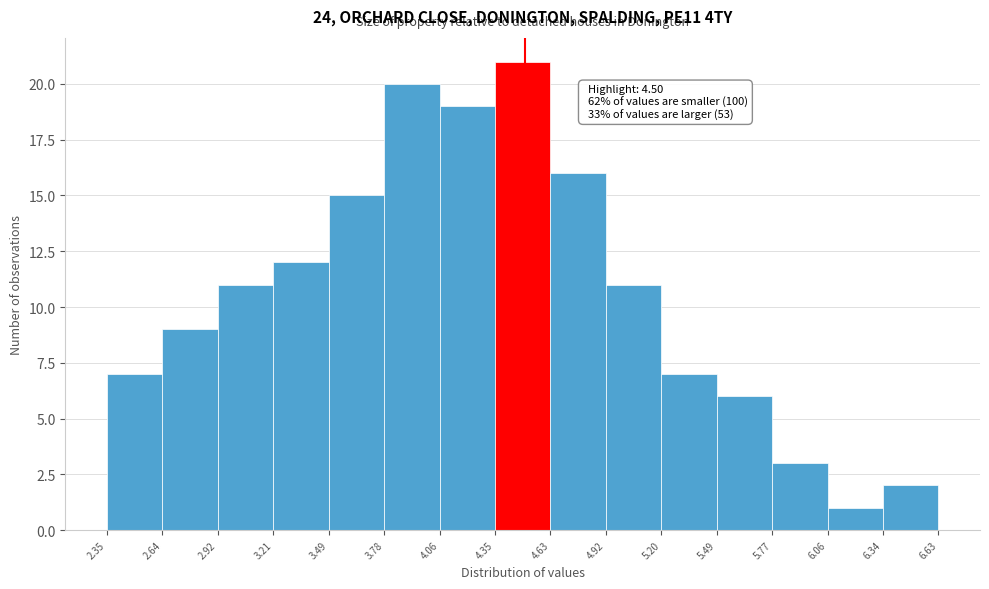

Which range on the x-axis has the tallest bar?

4.35 to 4.63